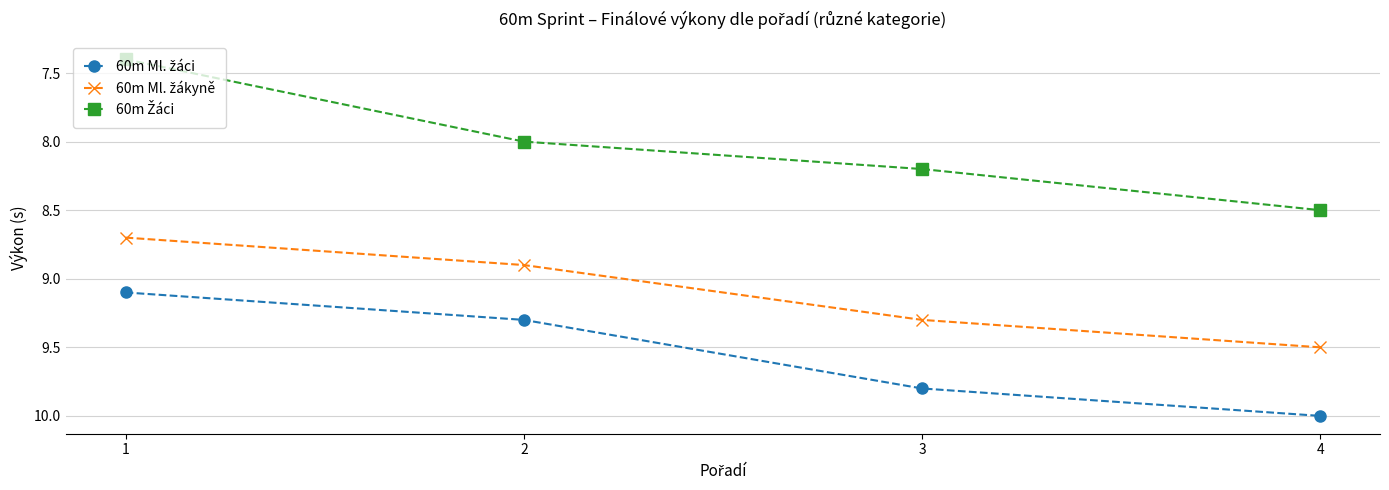

What is the difference between the highest and lowest values at 3?

1.6